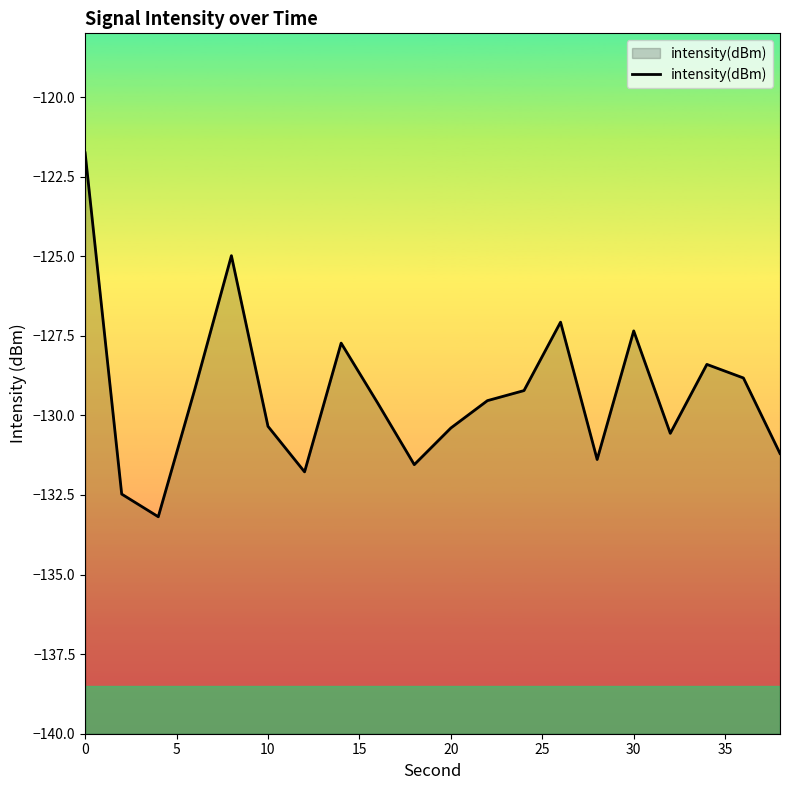

How many data points does each series have?

20